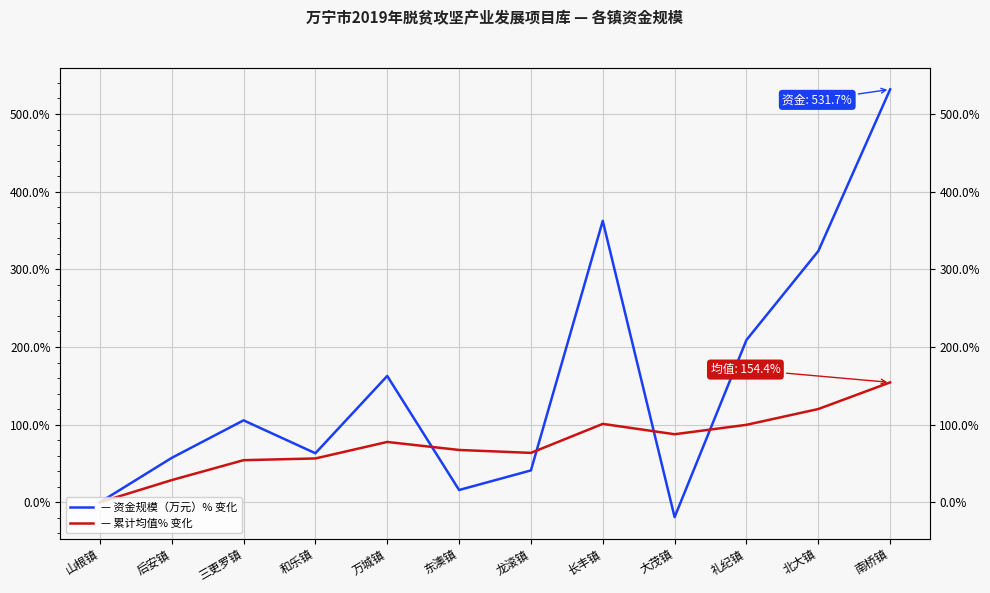

Rank the series by their maximum value, from lowest to highest.

累计均值% 变化, 资金规模（万元）% 变化